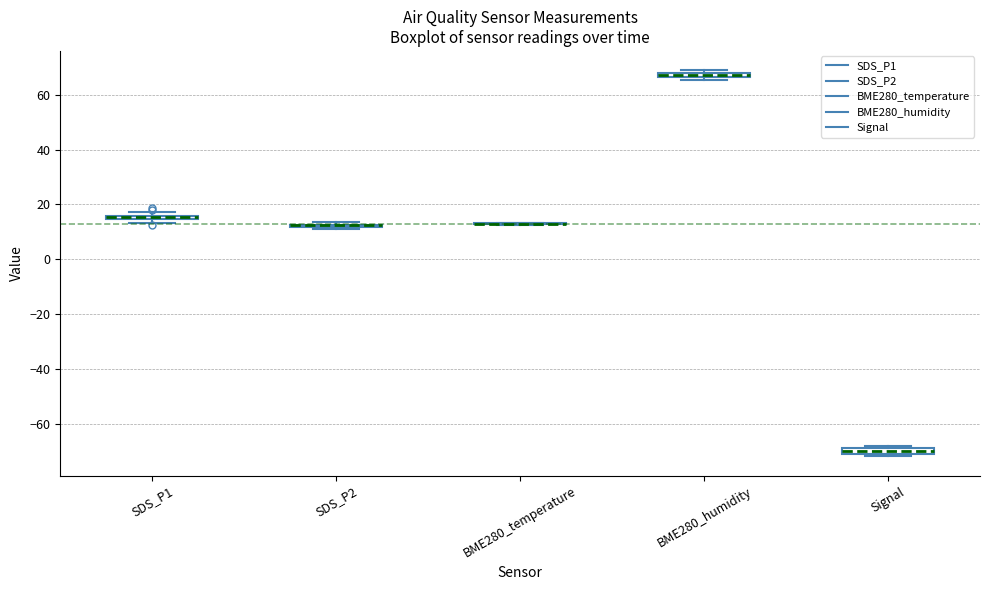

Where is the lower edge of the box for SDS_P1 on the y-axis? The values are not printed on the chart, so give them approximately, as read against the axis.

14